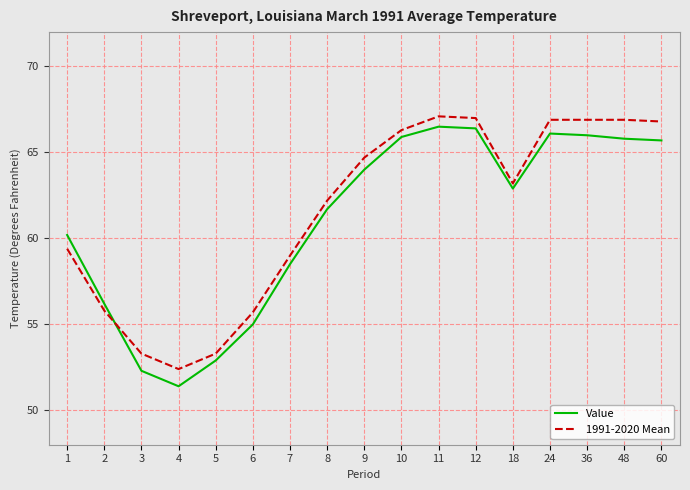

What is the sum of the 1991-2020 Mean values at 12 and 1?

126.4